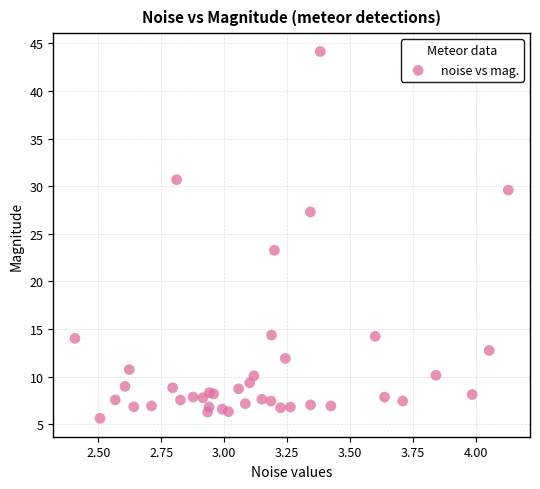

What Y value in the scatter plot is closest to 24?

23.3